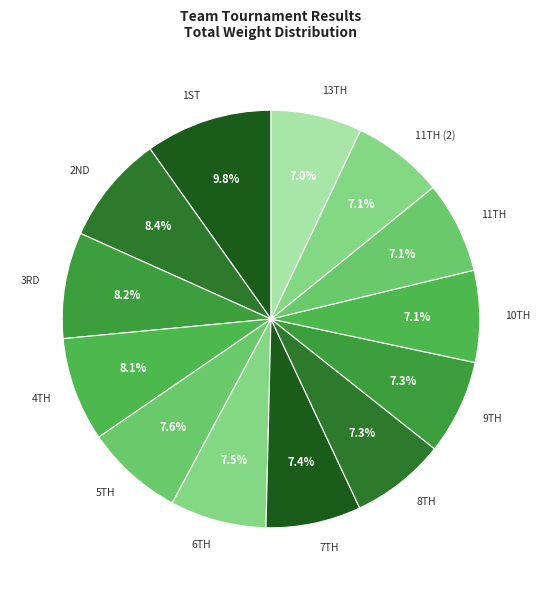

Which slice is the largest?

1ST